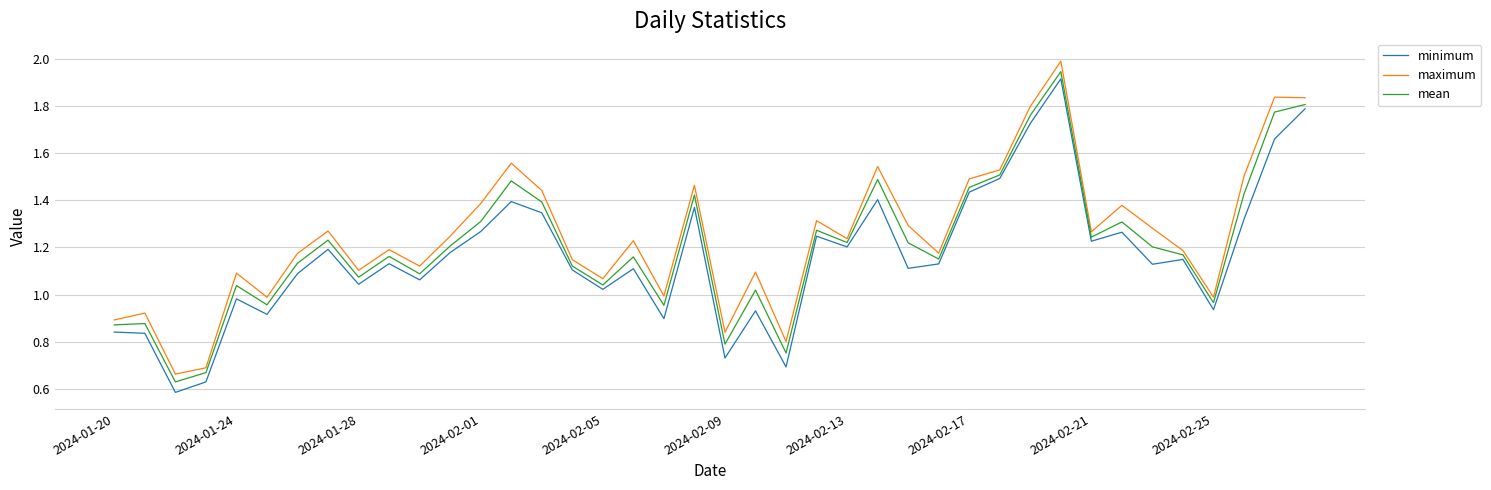

True or false: maximum and minimum intersect in this chart.

False